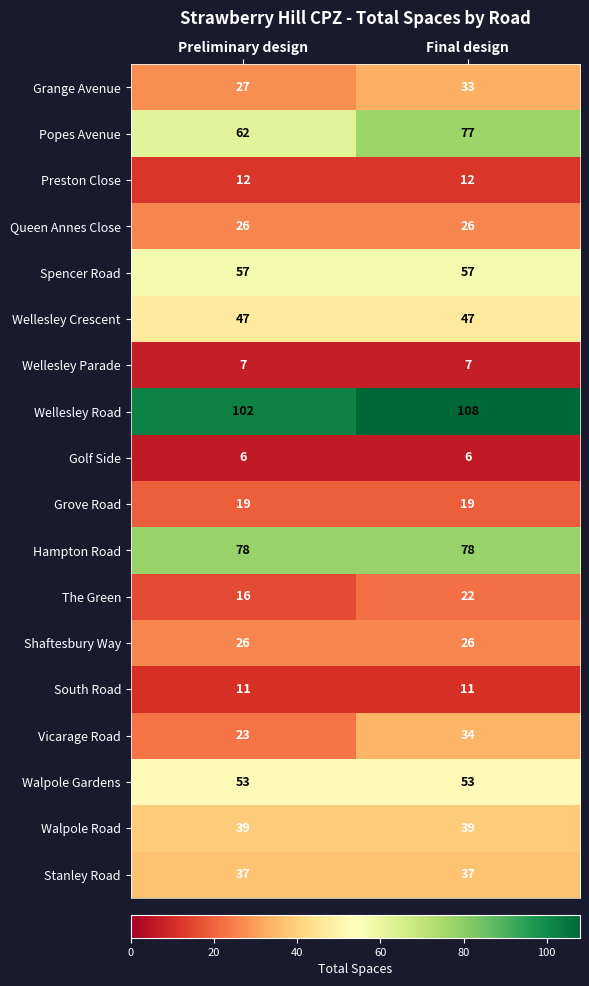

Which label corresponds to the largest value in the chart?

Final design